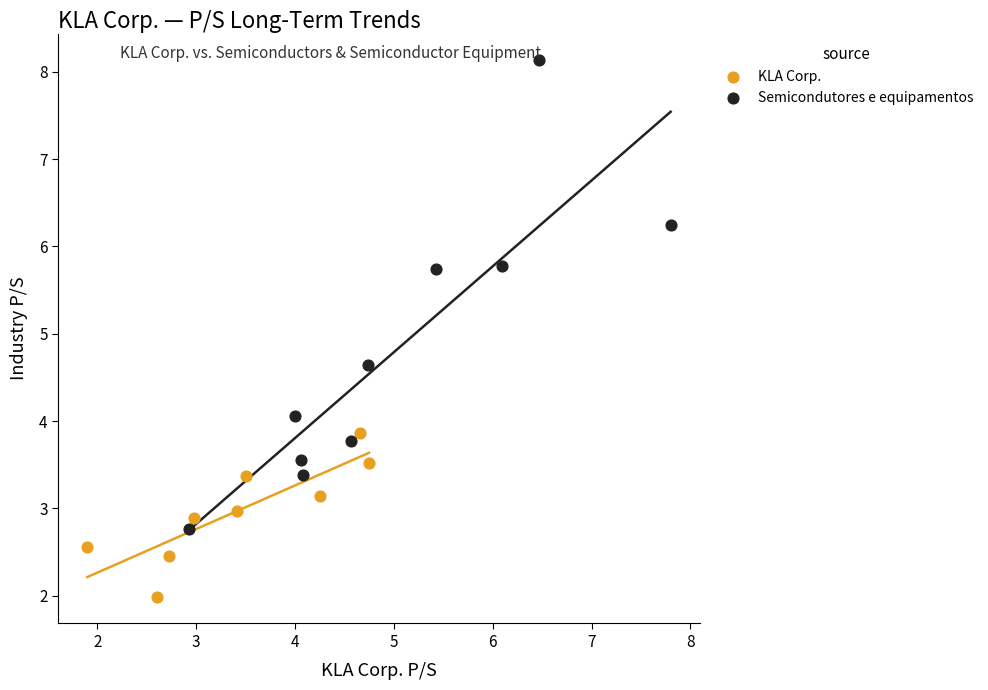

Which series has the largest Y range (max minus min)?

Semicondutores e equipamentos